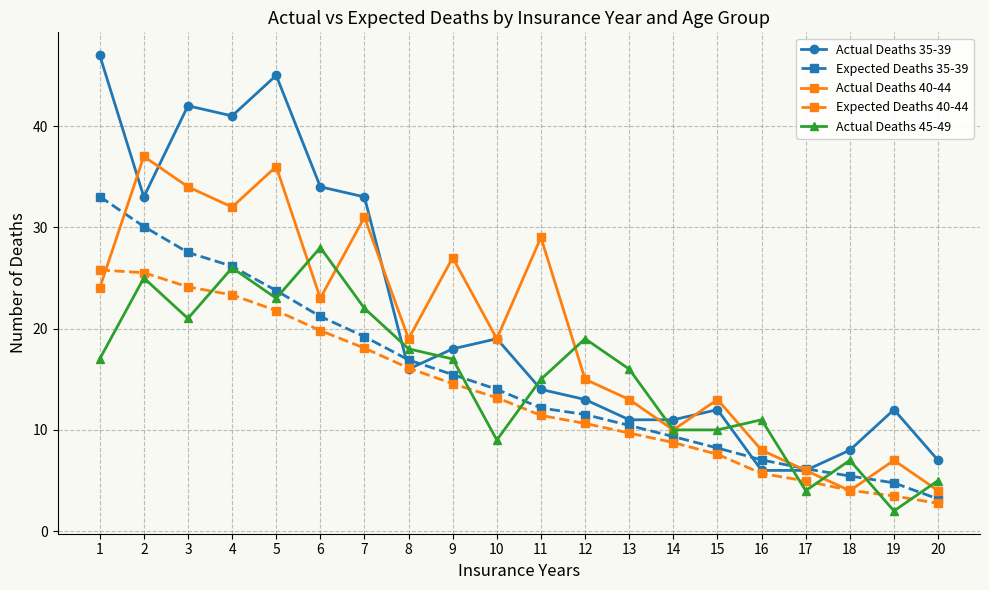

What is the difference between the highest and lowest values at 12?

8.4